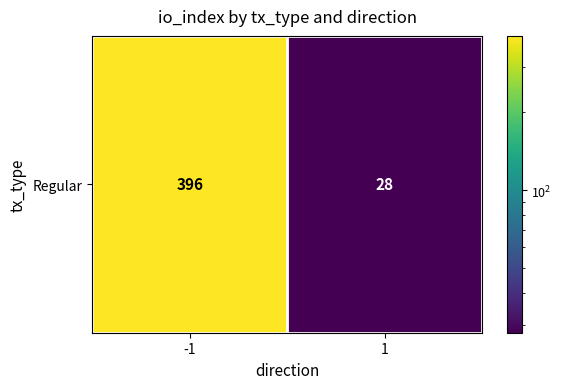

List the labels in order of value, largest first.

-1, 1